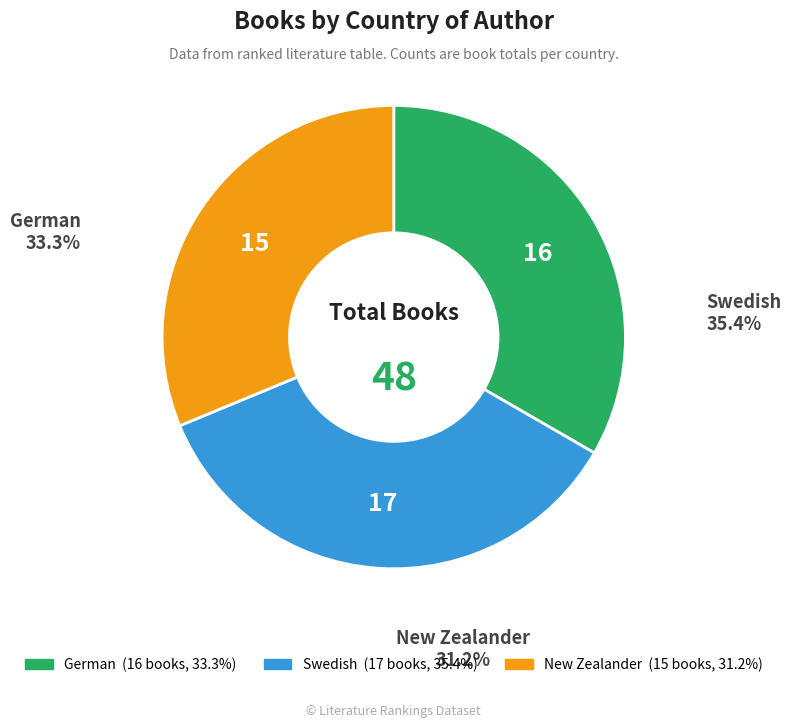

What is the largest slice in the pie chart?

Swedish